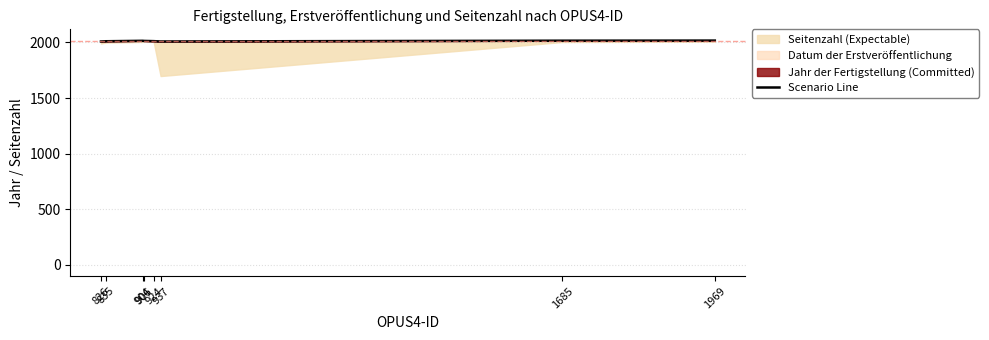

How many values are between 2011 and 2016?

5